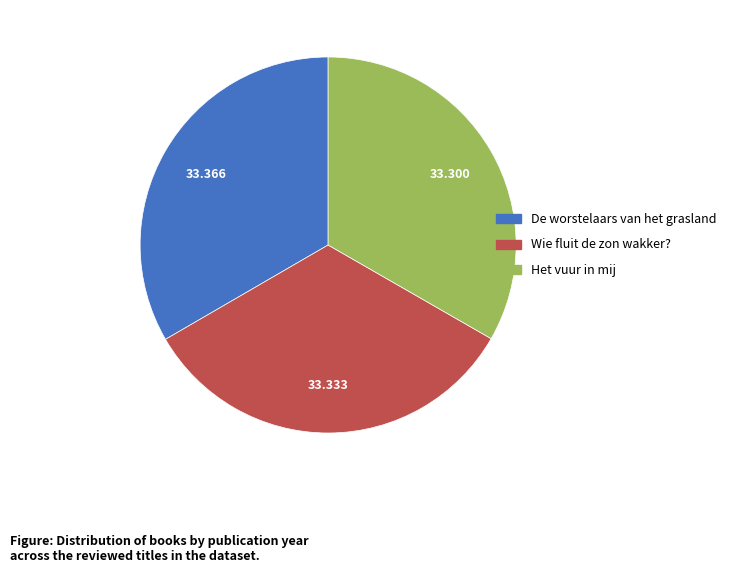

True or false: Wie fluit de zon wakker? accounts for 33% of the total.

True